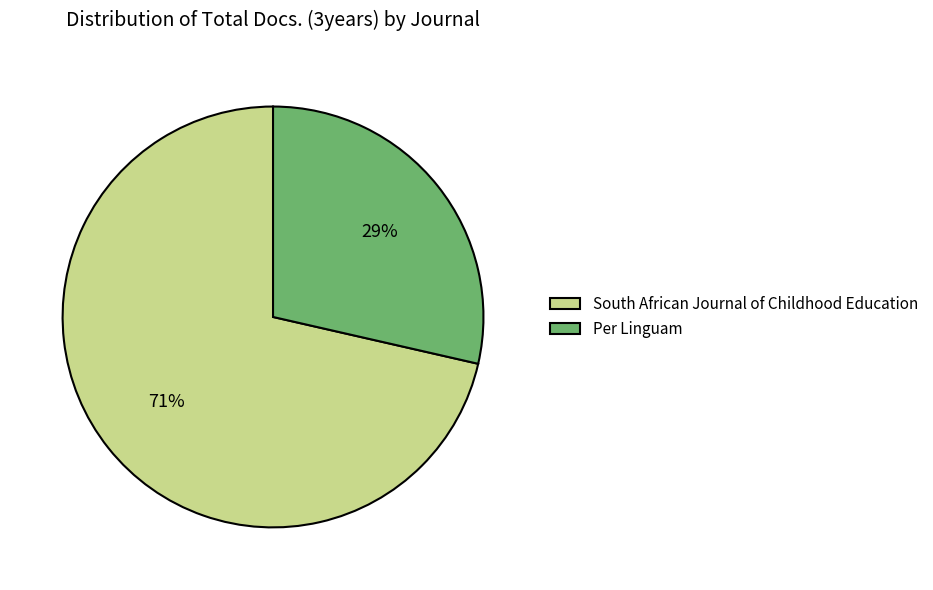

The South African Journal of Childhood Education slice represents 71% of the pie. True or false?

True